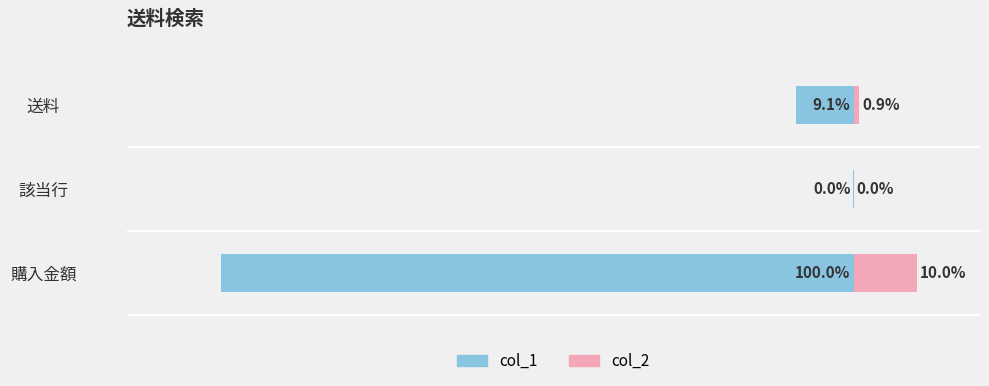

True or false: col_2 has a value of 13.2 at 購入金額.

False